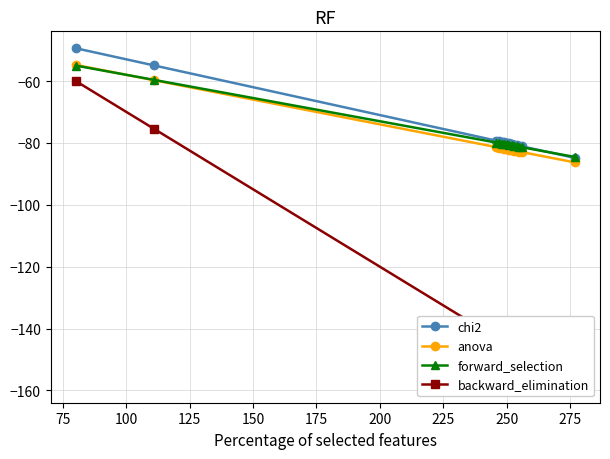

What is the sum of the chi2 values at 75 and 200?

-135.0